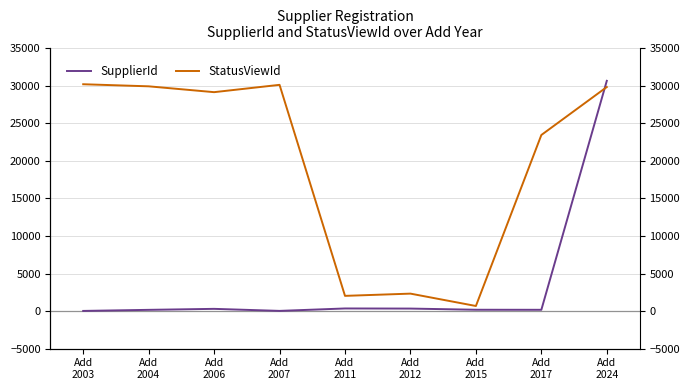

Reading left to right, list all the values displayed in this chart.

SupplierId: 28	171	303	32	355	340	184	178	30671
StatusViewId: 30215	29938	29160	30136	2033	2331	684	23456	29845